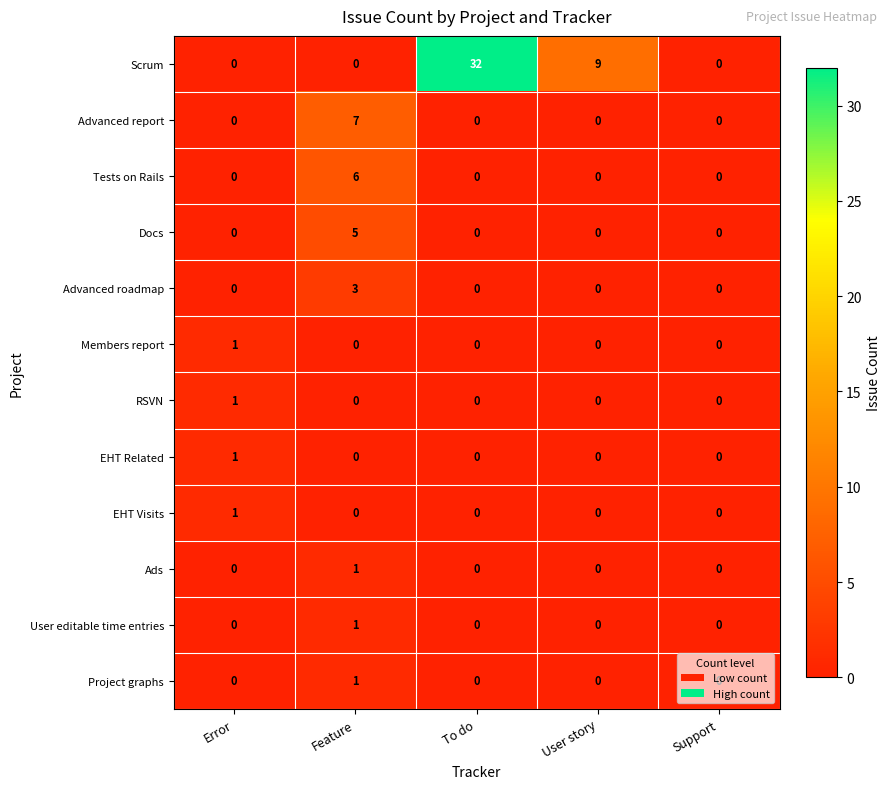

The value of User editable time entries at Error is 0. True or false?

True